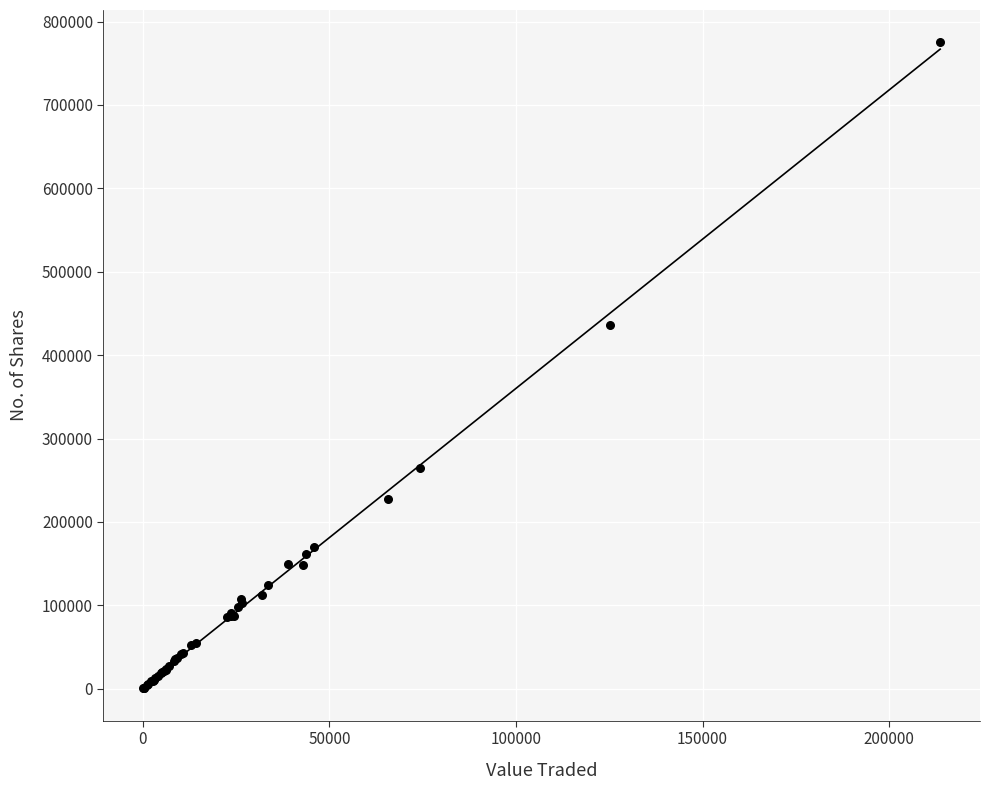

What Y value in the scatter plot is closest to 387808?

435766